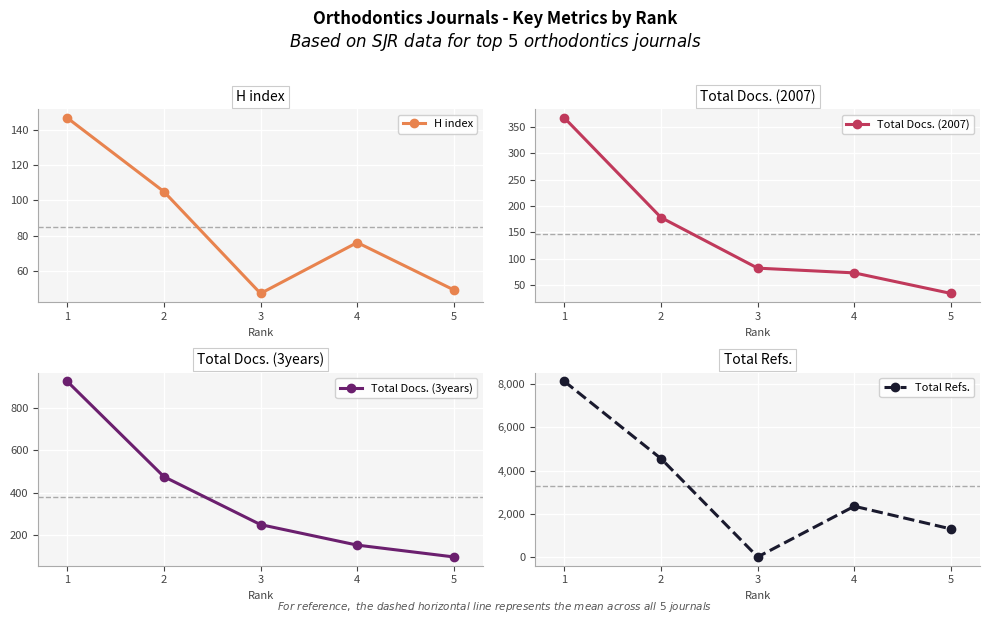

At how many categories does at least one series exceed 7410?

1